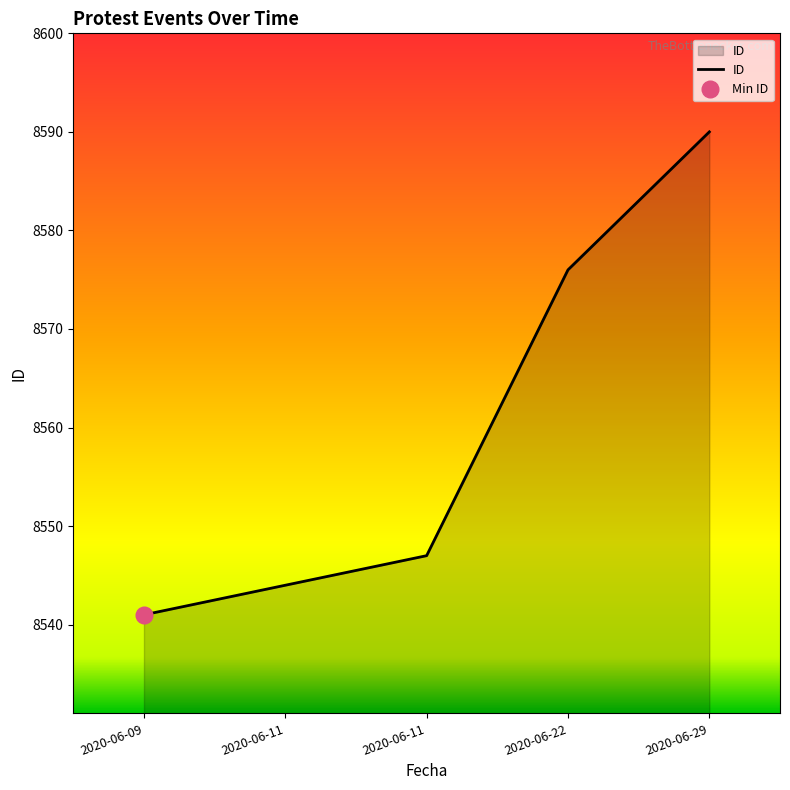

Does the chart have visible grid lines?

No